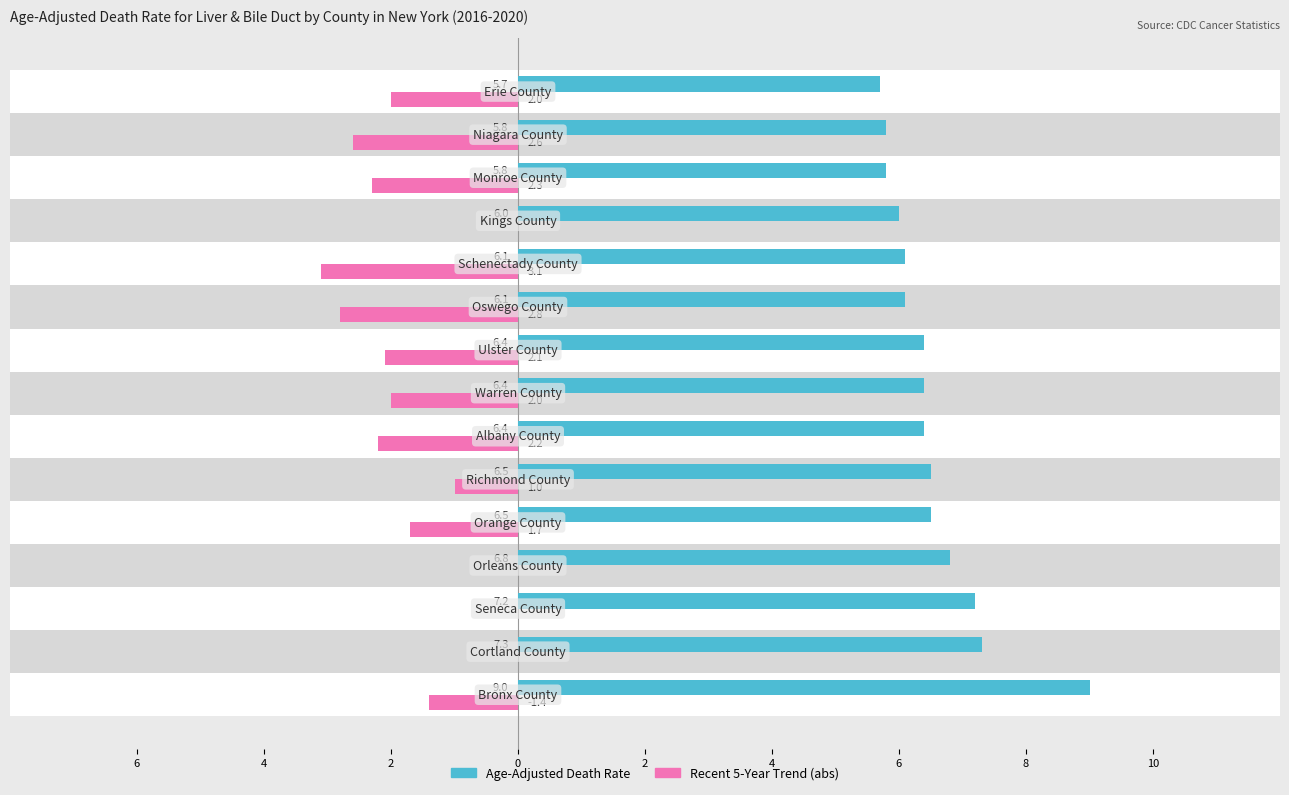

List the series in order of their overall mean, highest first.

Age-Adjusted Death Rate, Recent 5-Year Trend (abs)